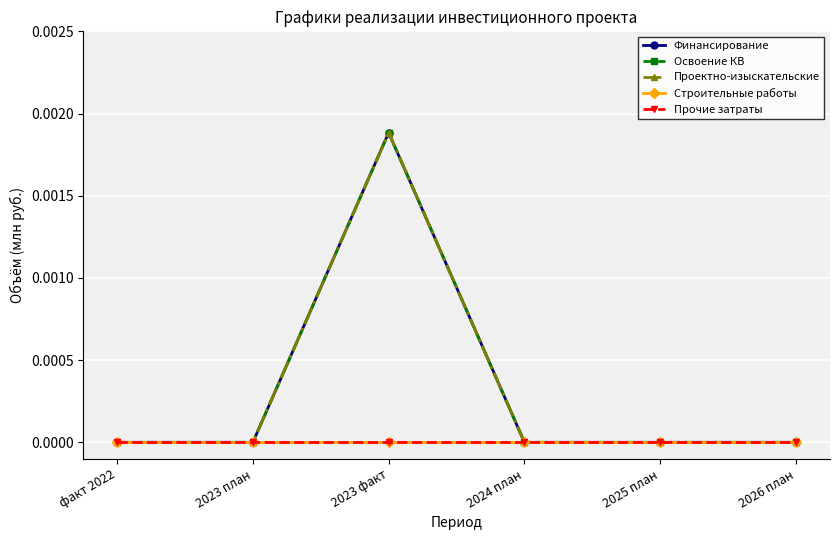

Which series has the widest spread of values?

Финансирование